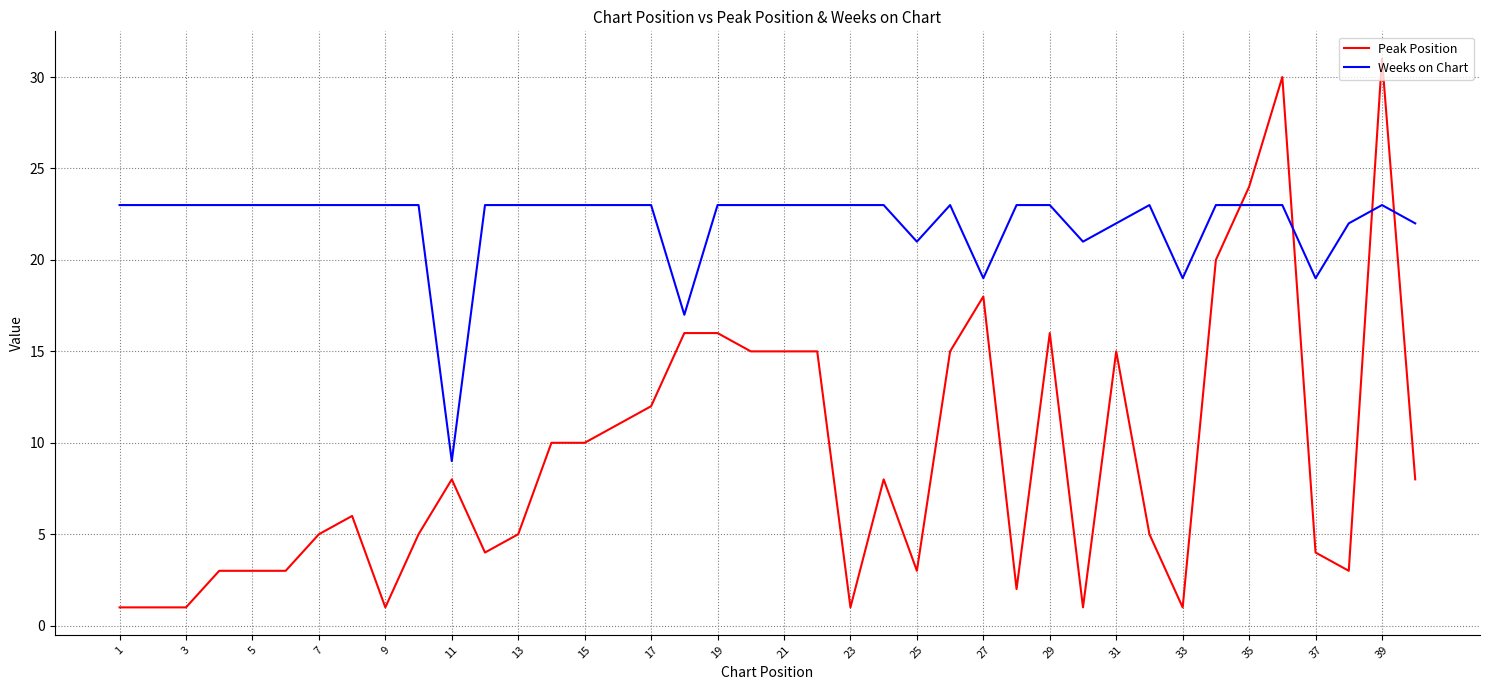

Which series has the largest range (max minus min)?

Peak Position